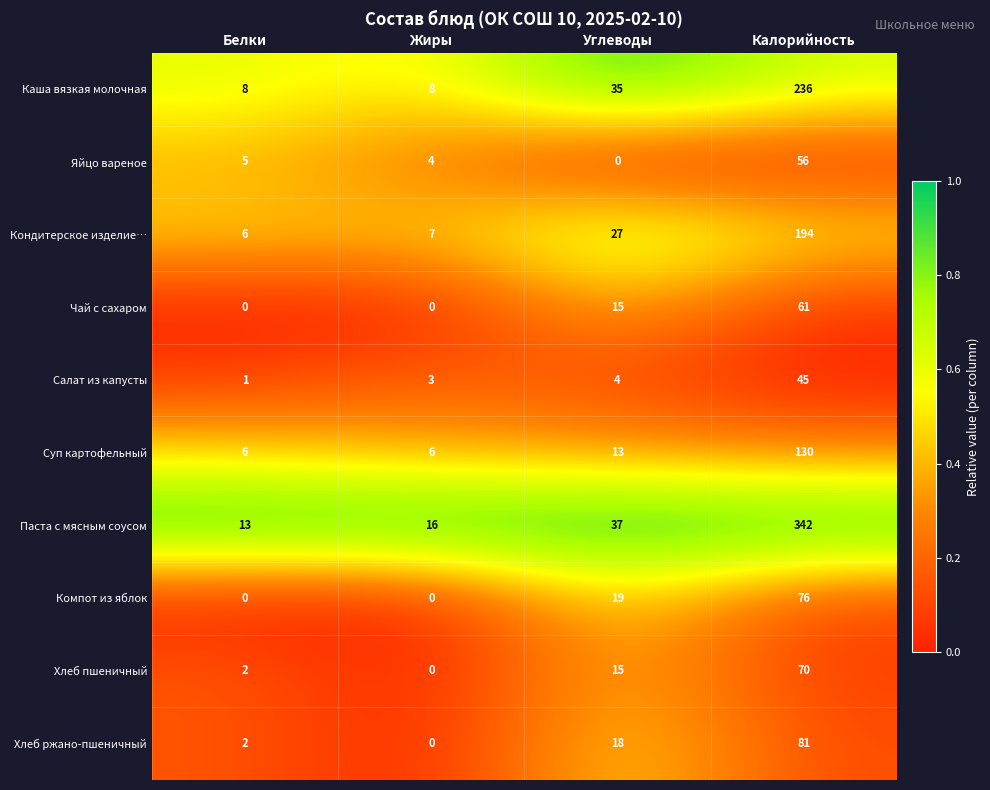

Read the Суп картофельный value at Углеводы.

13